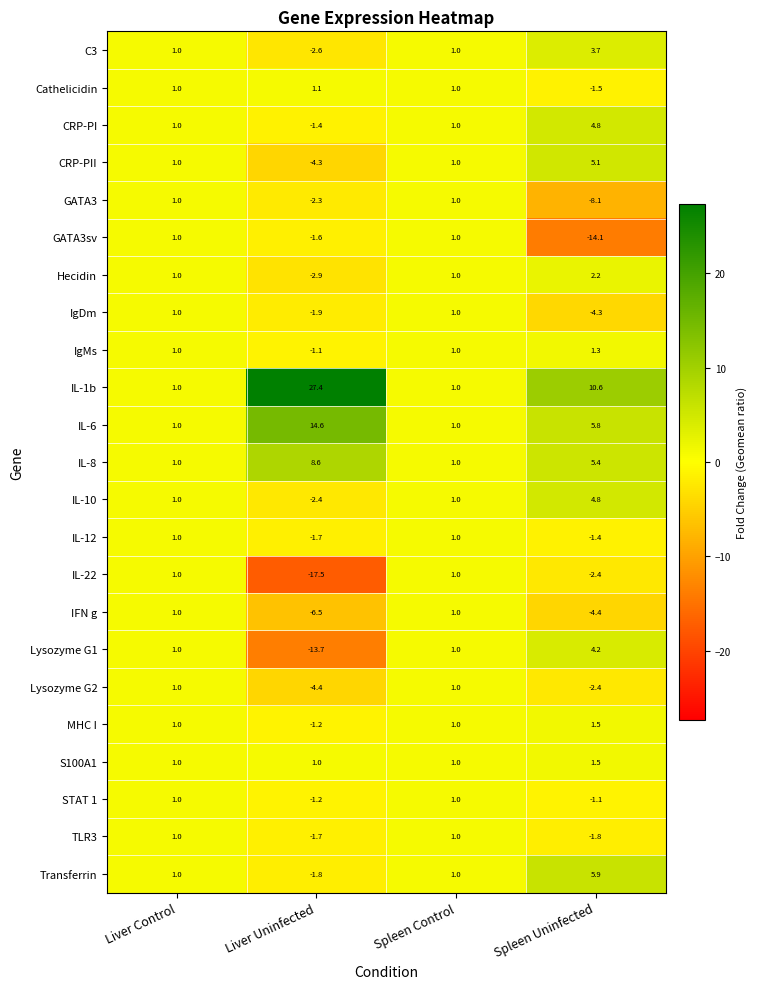

What is the approximate value of STAT 1 at Spleen Uninfected?

-1.1